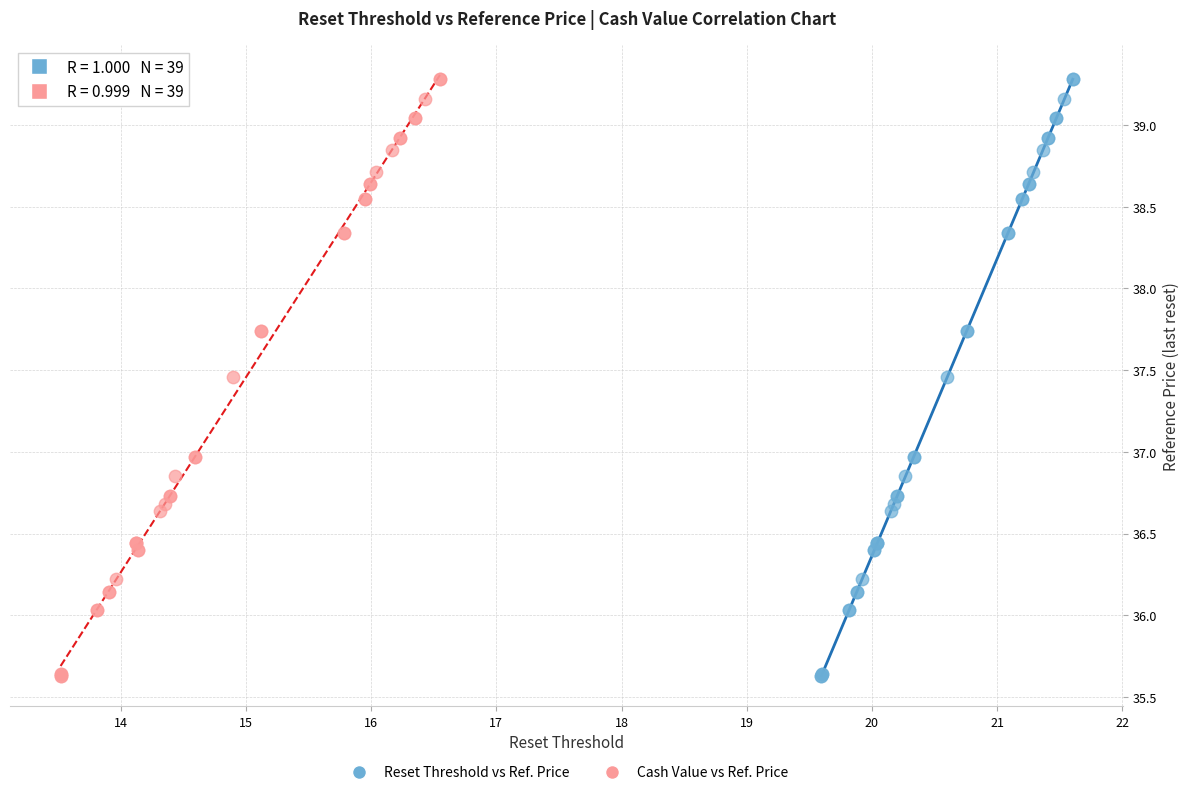

What are all the series names shown in the legend?

Reset Threshold vs Ref. Price, Cash Value vs Ref. Price